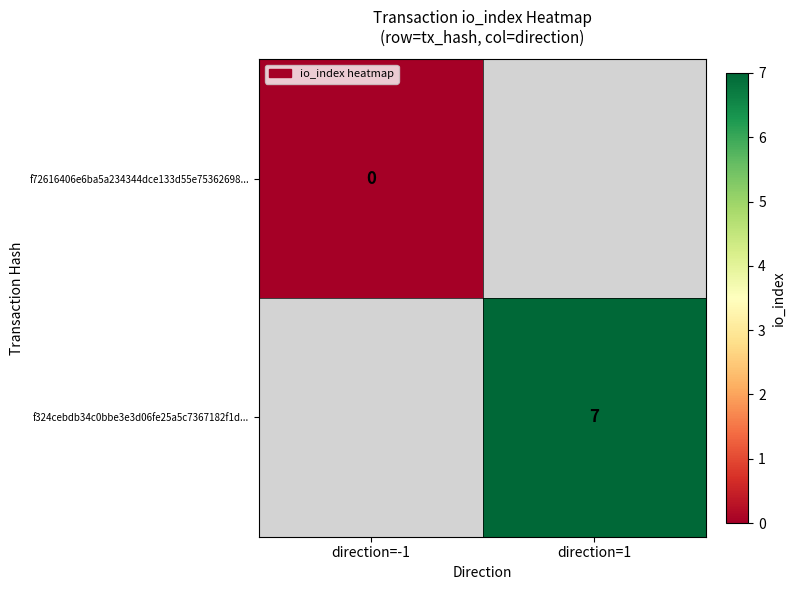

Is the value of f72616406e6ba5a234344dce133d55e75362698... at direction=-1 greater than the value of f324cebdb34c0bbe3e3d06fe25a5c7367182f1d... at direction=1?

No